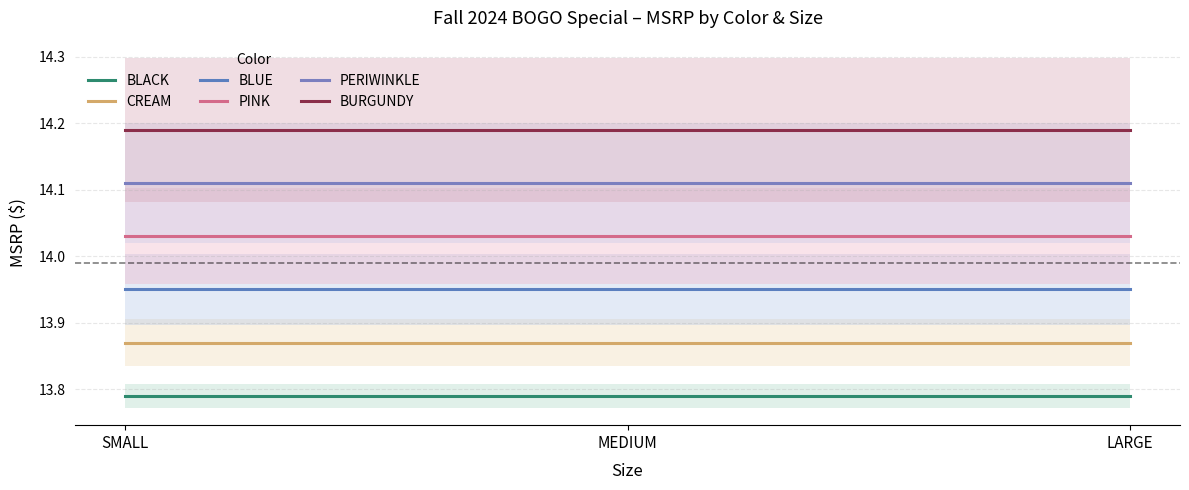

True or false: BLUE has a value of 14.0 at MEDIUM.

True